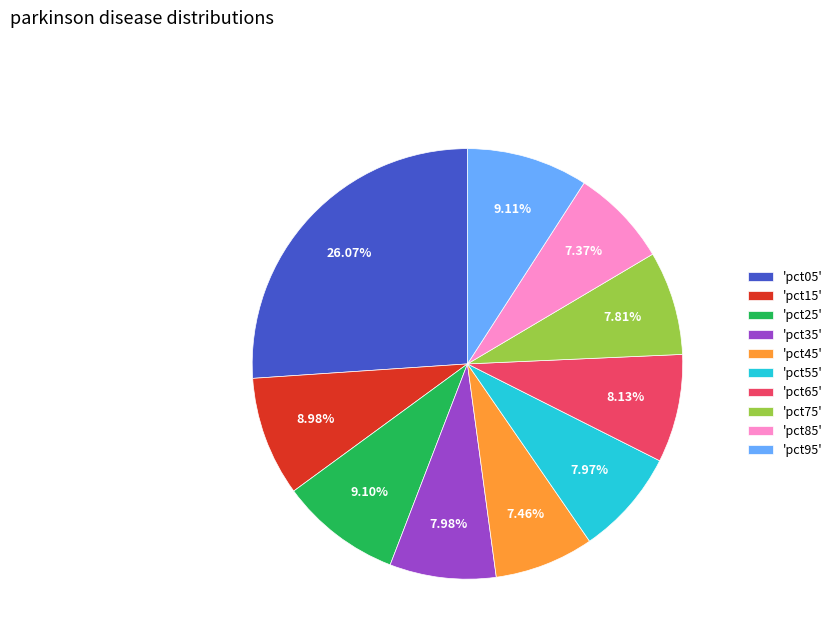

Which category has the biggest portion of the pie?

'pct05'